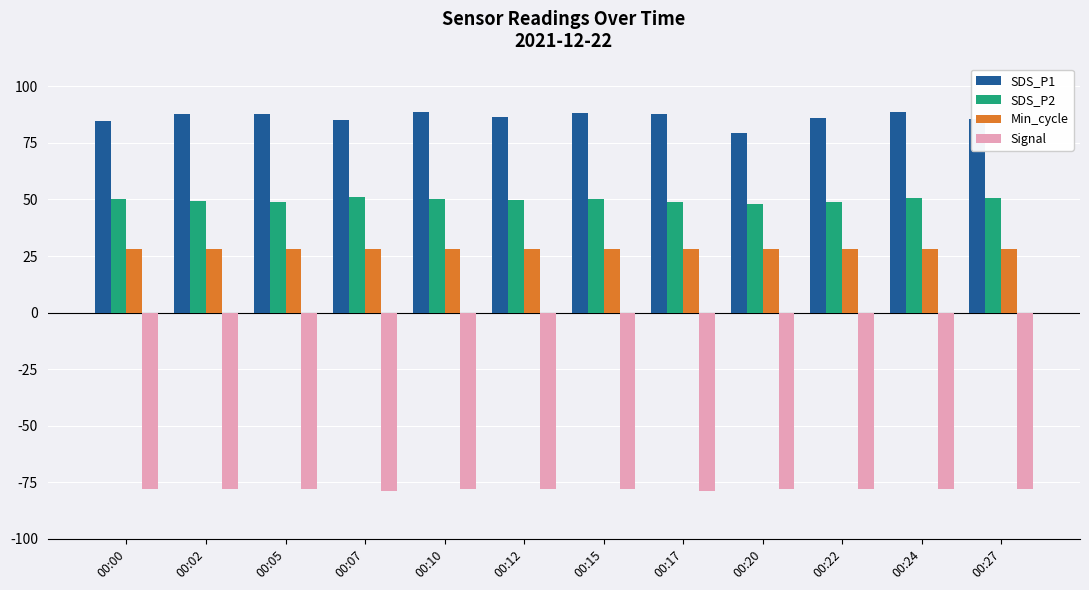

What is the value of the SDS_P1 bar at the 7th from the left?

88.3